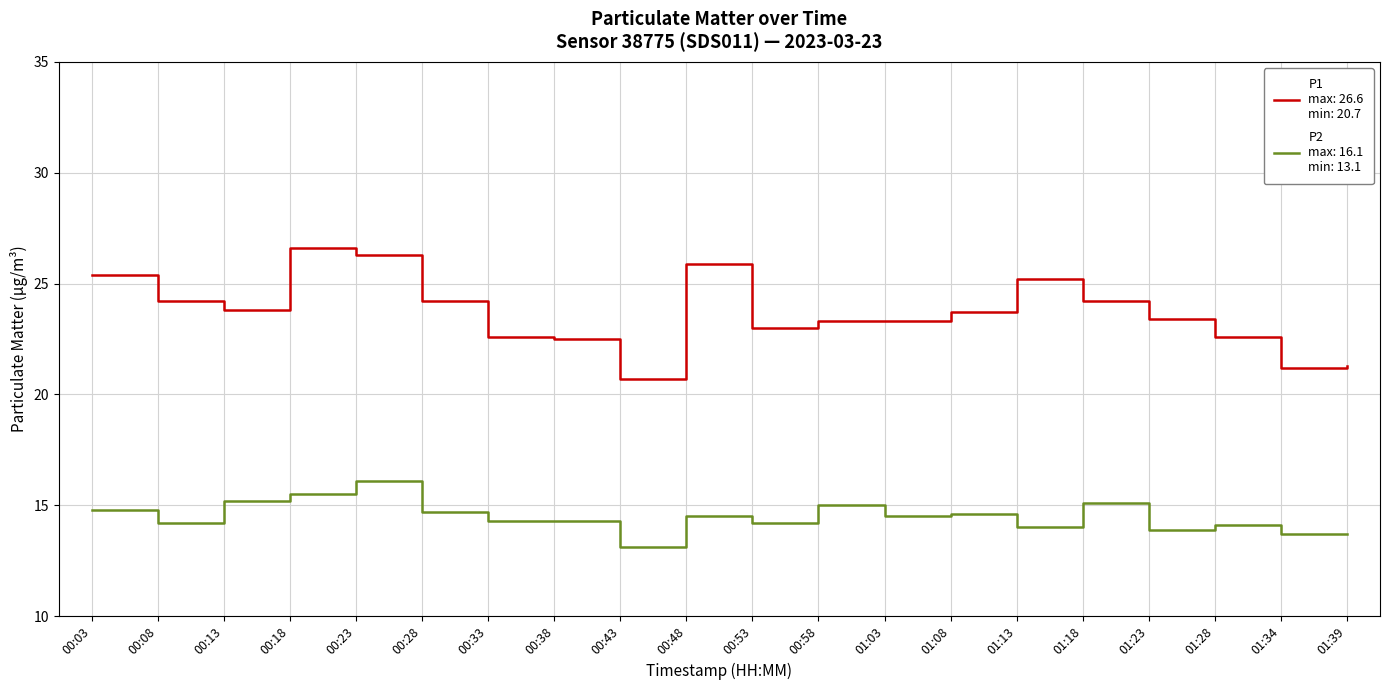

What is the total value across all series at 00:48?

40.4